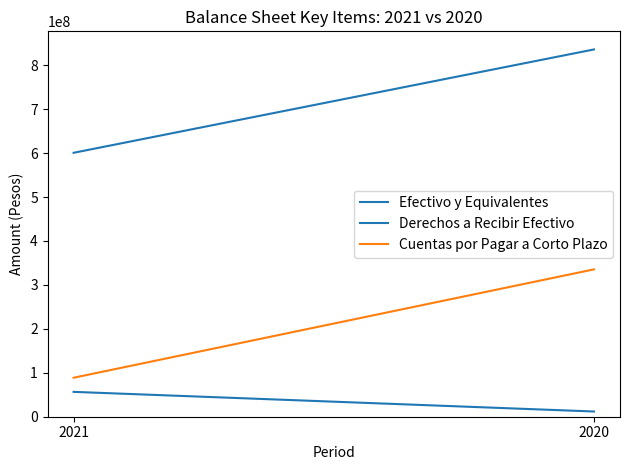

Rank the series at 2021 from lowest to highest value.

Derechos a Recibir Efectivo, Cuentas por Pagar a Corto Plazo, Efectivo y Equivalentes